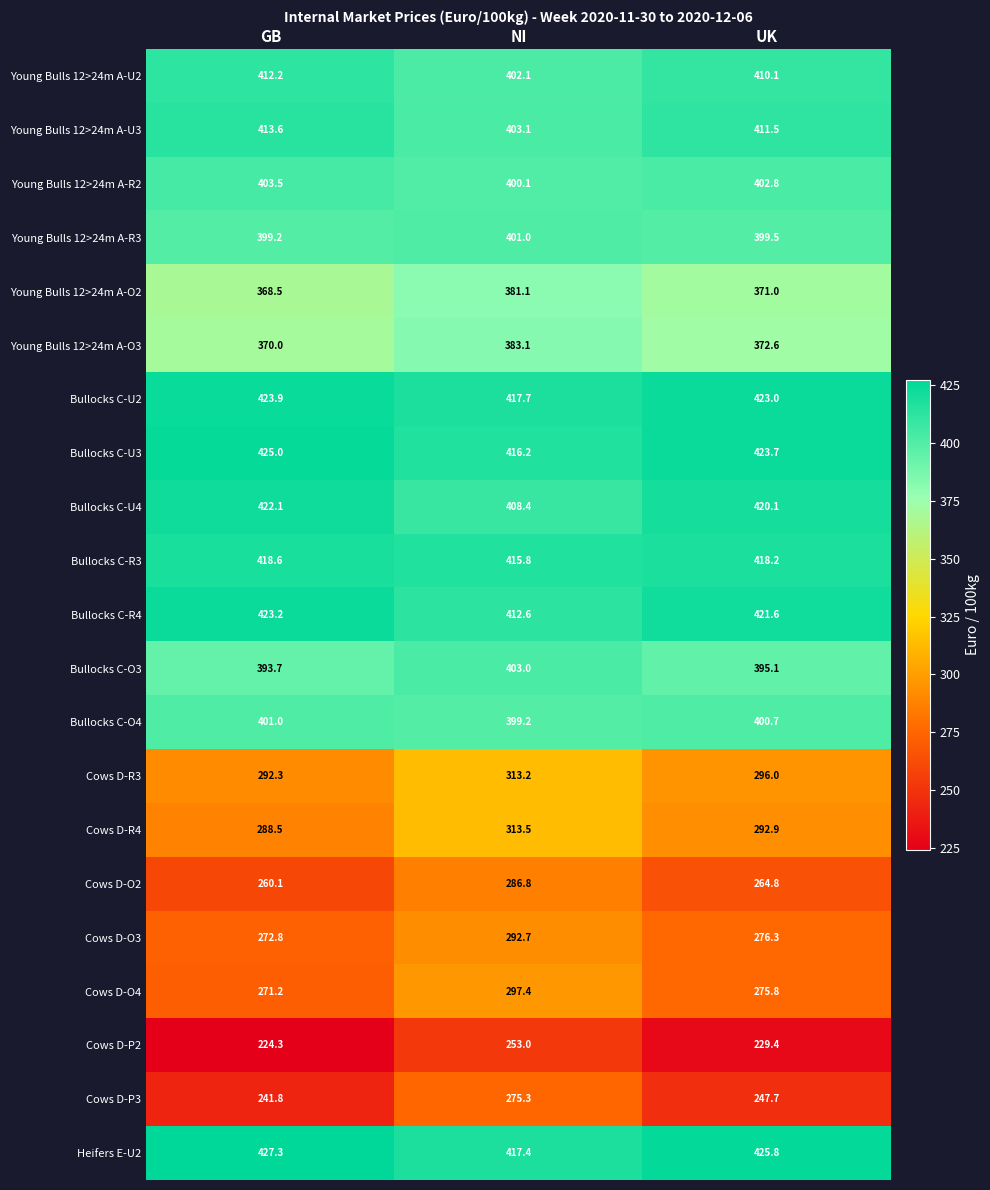

Is it true that Bullocks C-U3 equals 210.4 at UK?

False